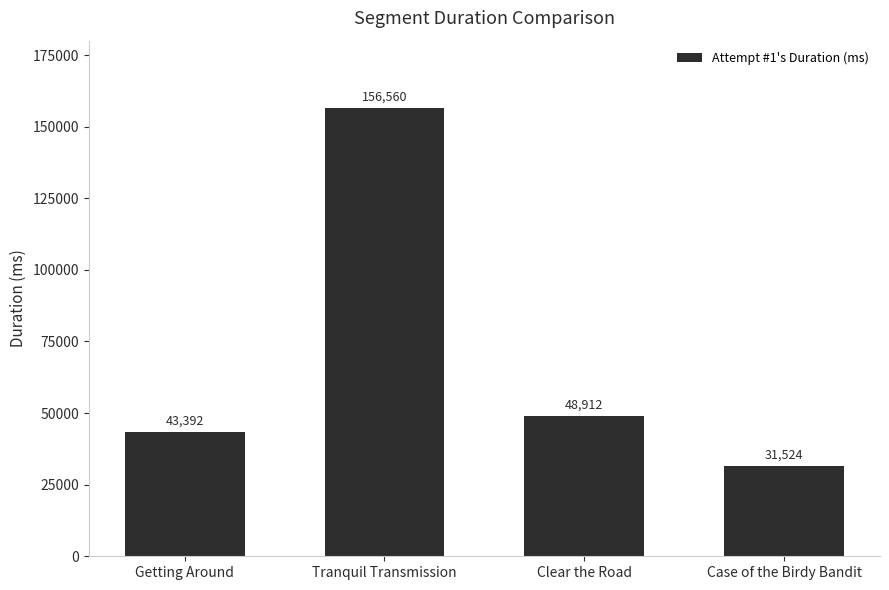

Reading right to left, extract all data points from this chart.

31524	48912	156560	43392